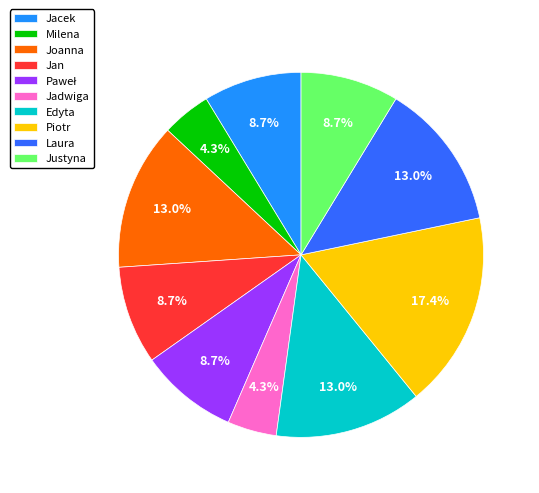

To the nearest percent, what is the average slice percentage?

10%